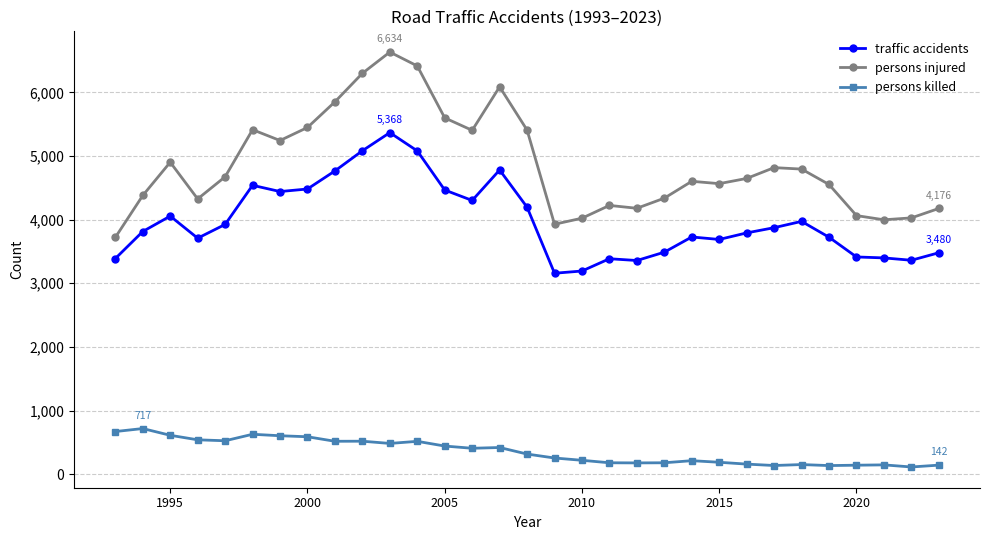

Rank the series by their maximum value, from highest to lowest.

persons injured, traffic accidents, persons killed